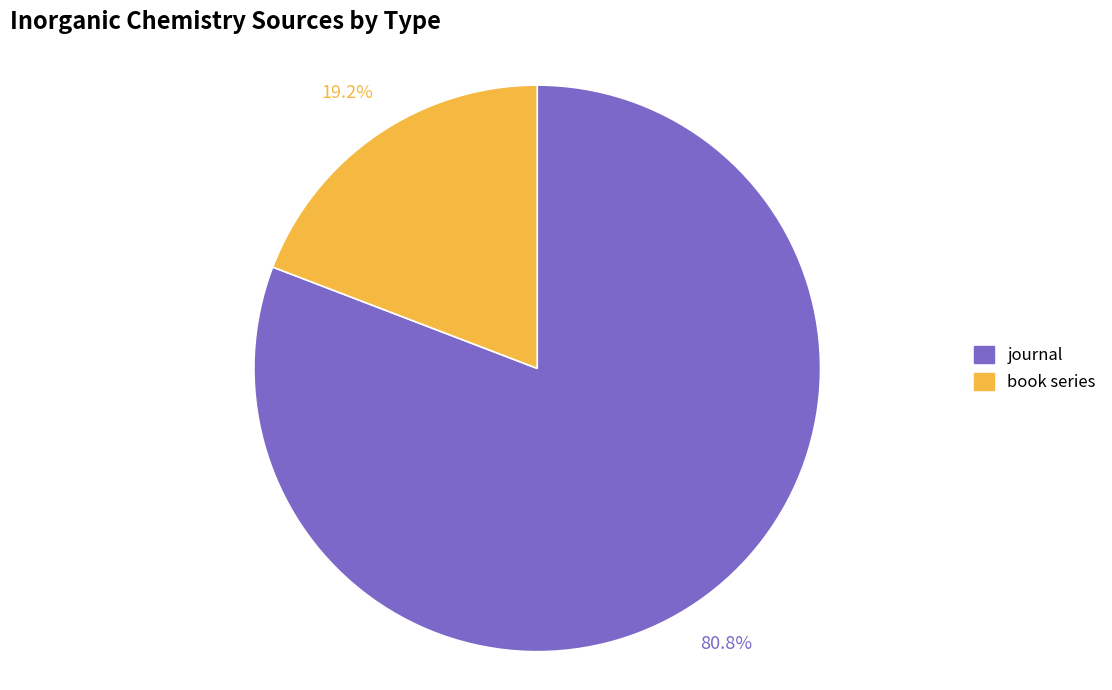

To the nearest percent, what is the average slice percentage?

50%